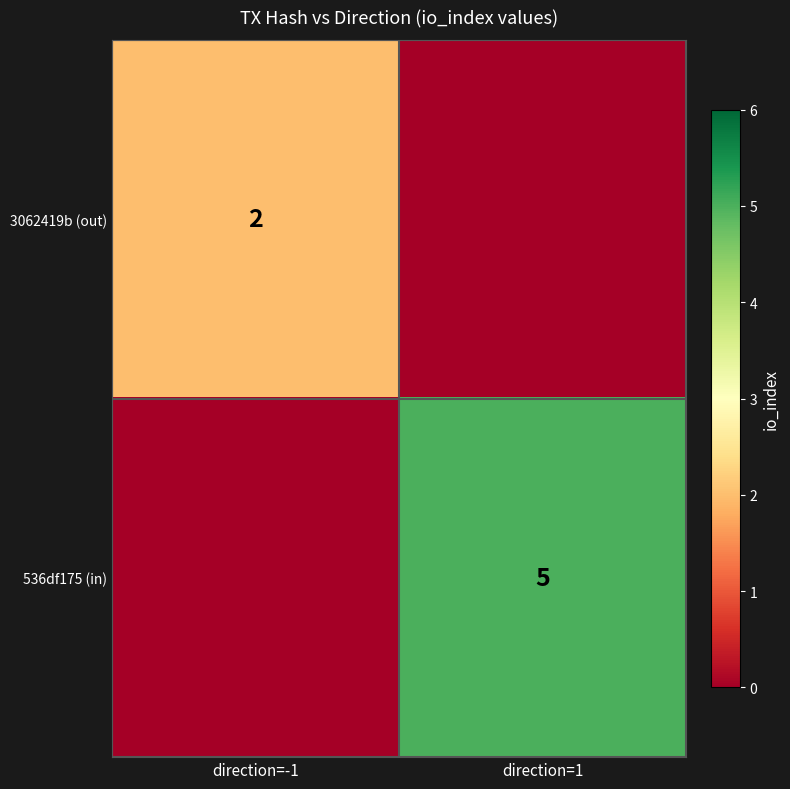

The 536df175 (in) series shows 5 at direction=1. True or false?

True